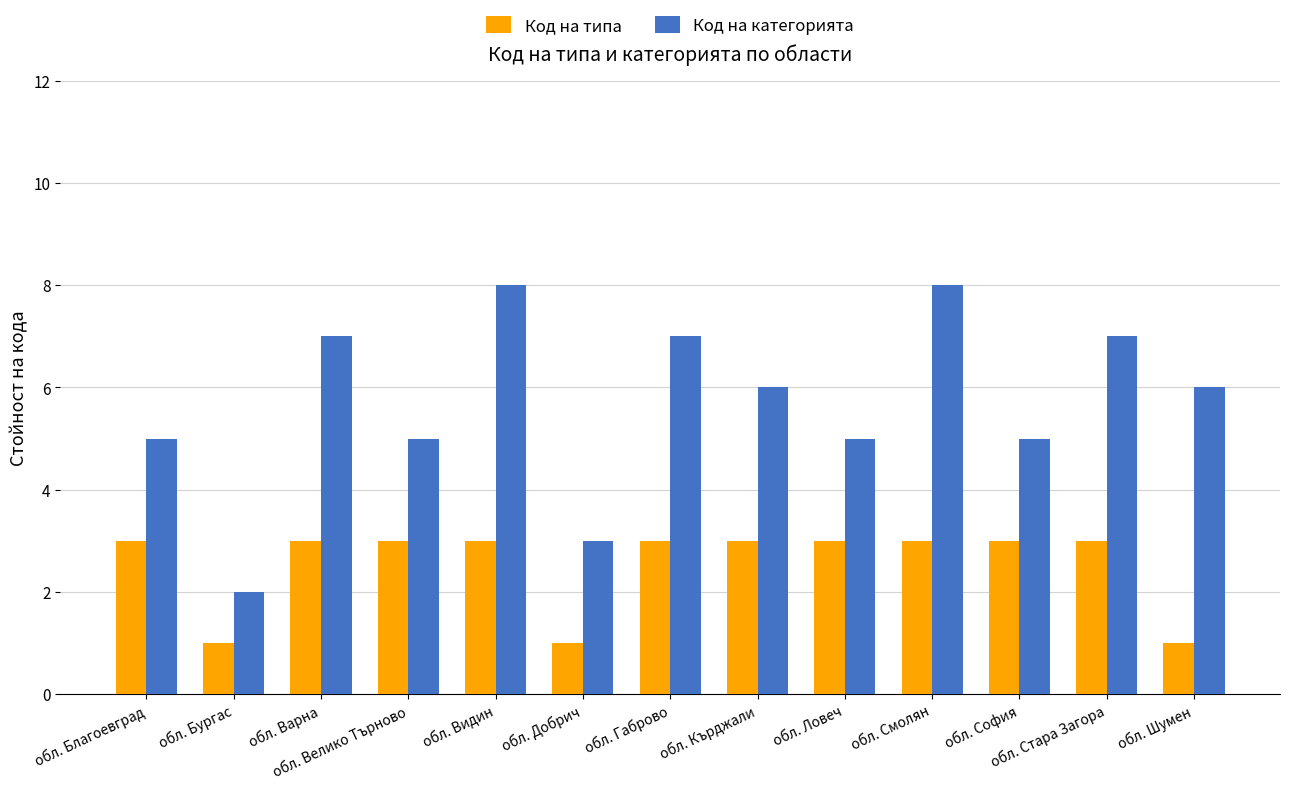

Rank the series by their maximum value, from highest to lowest.

Код на категорията, Код на типа